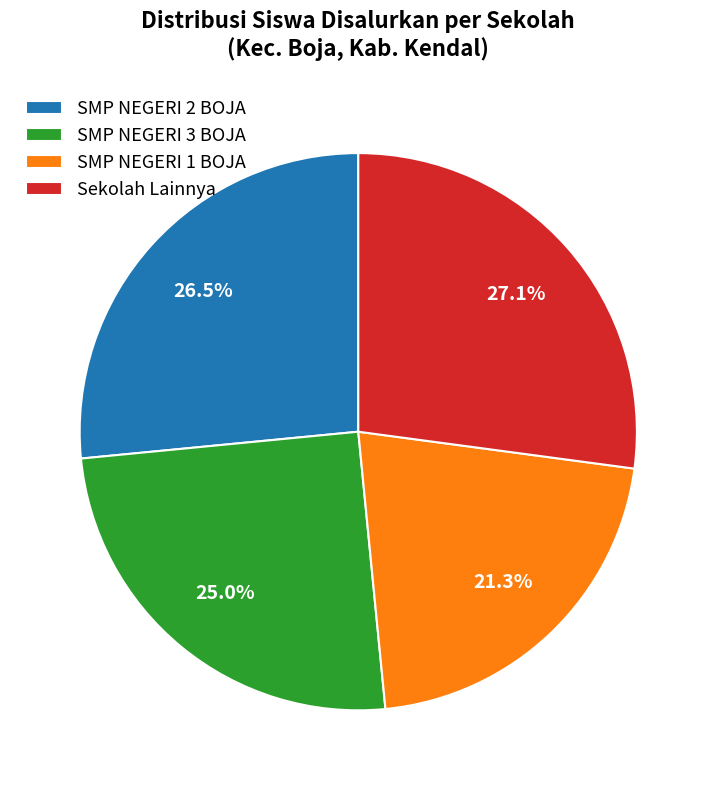

To the nearest percent, what percentage of the pie is SMP NEGERI 3 BOJA?

25%